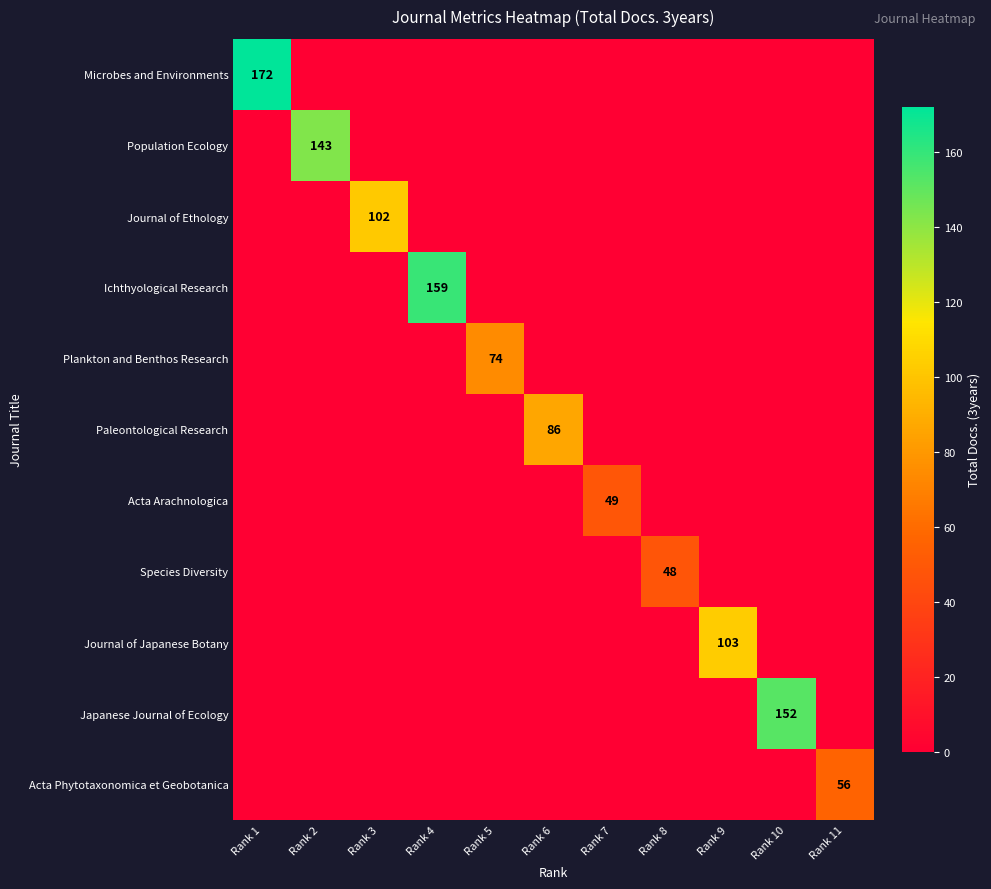

How many categories are shown in the chart?

11